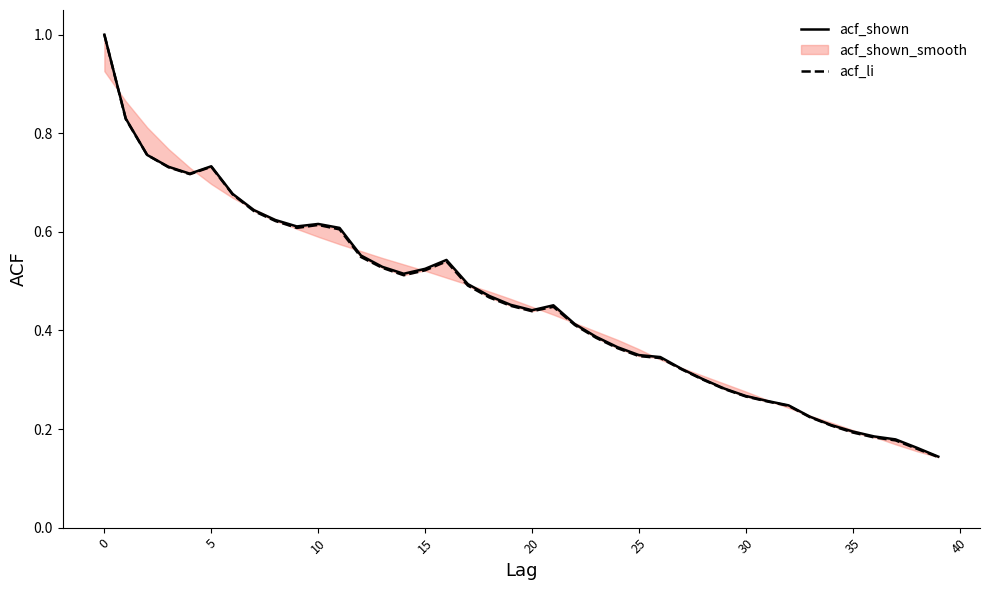

True or false: acf_shown and acf_li cross at least once.

False